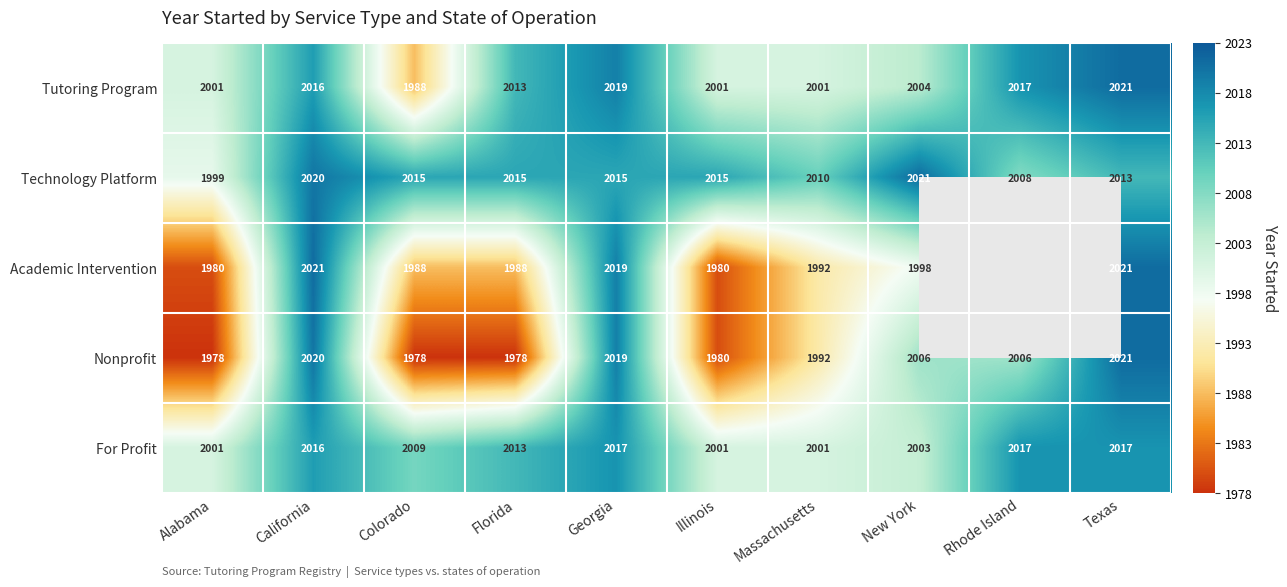

How many distinct data groups are displayed?

5